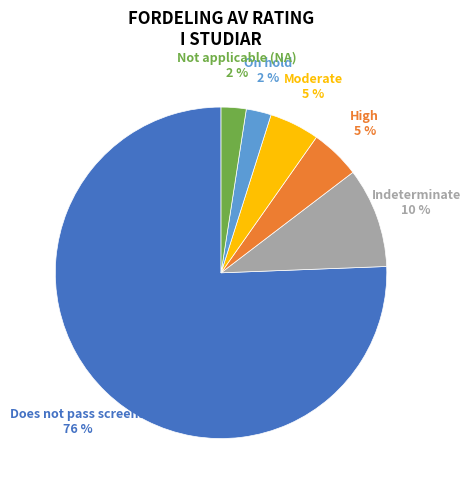

To the nearest percent, what is the average slice percentage?

17%